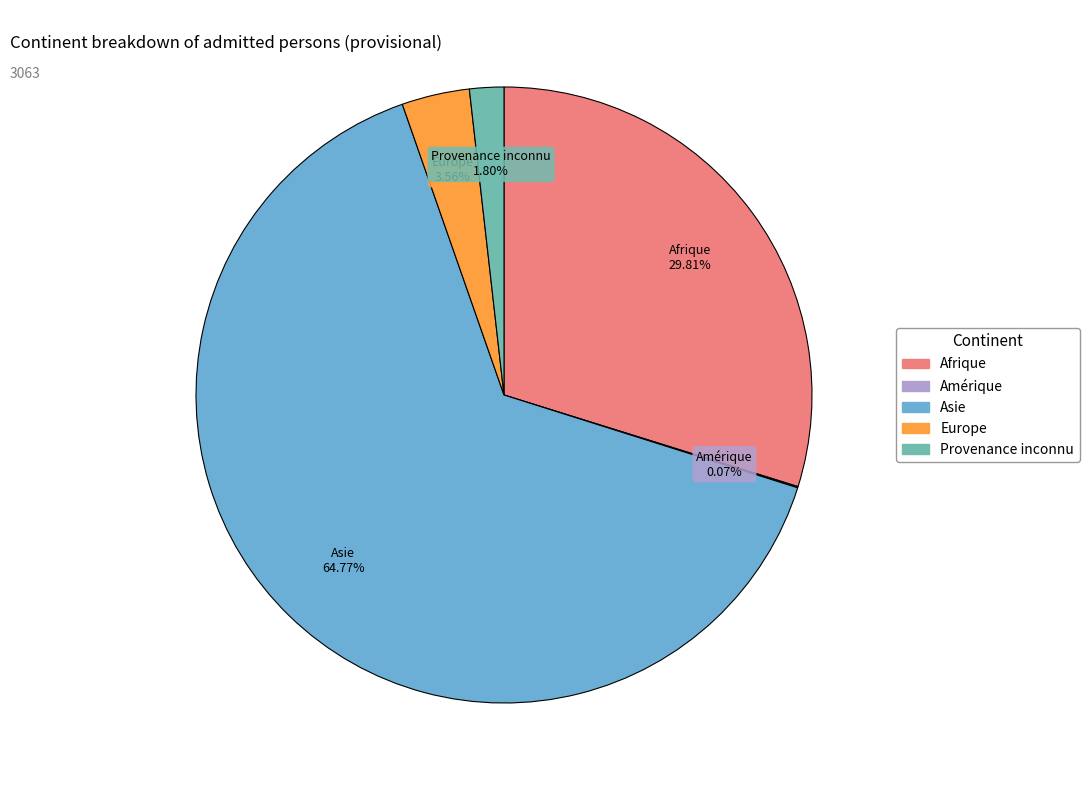

Is there a majority slice in this chart?

Yes